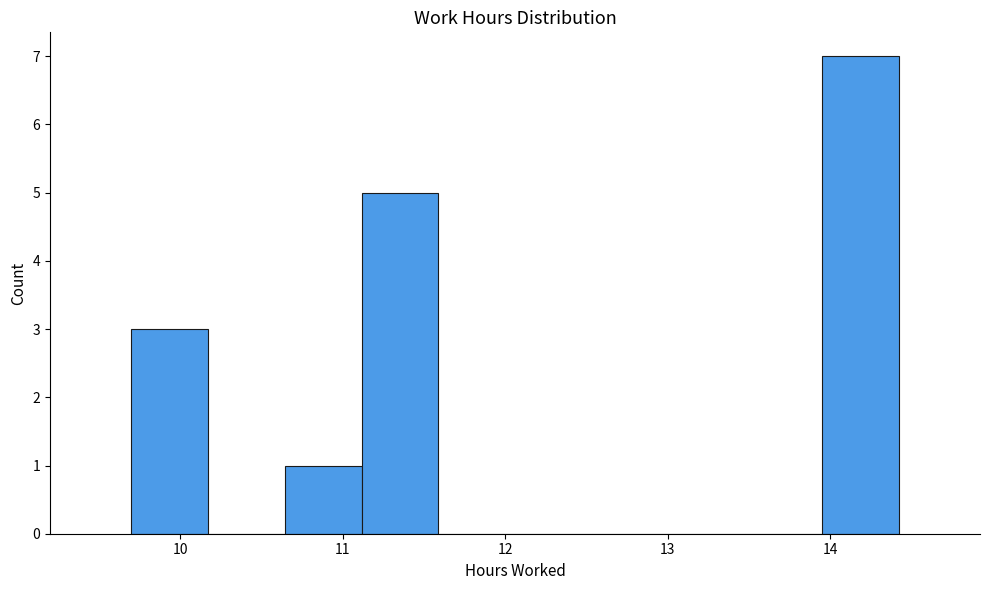

Reading left to right, list every bar in this chart as the range it spans on the x-axis followed by its height. Neither the bar edges nor the heights are printed on the chart, so give them approximately, as read against the axes.

9.7 to 10.2: 3
10.2 to 10.6: 0
10.6 to 11.1: 1
11.1 to 11.6: 5
11.6 to 12.1: 0
12.1 to 12.5: 0
12.5 to 13.0: 0
13.0 to 13.5: 0
13.5 to 13.9: 0
13.9 to 14.4: 7